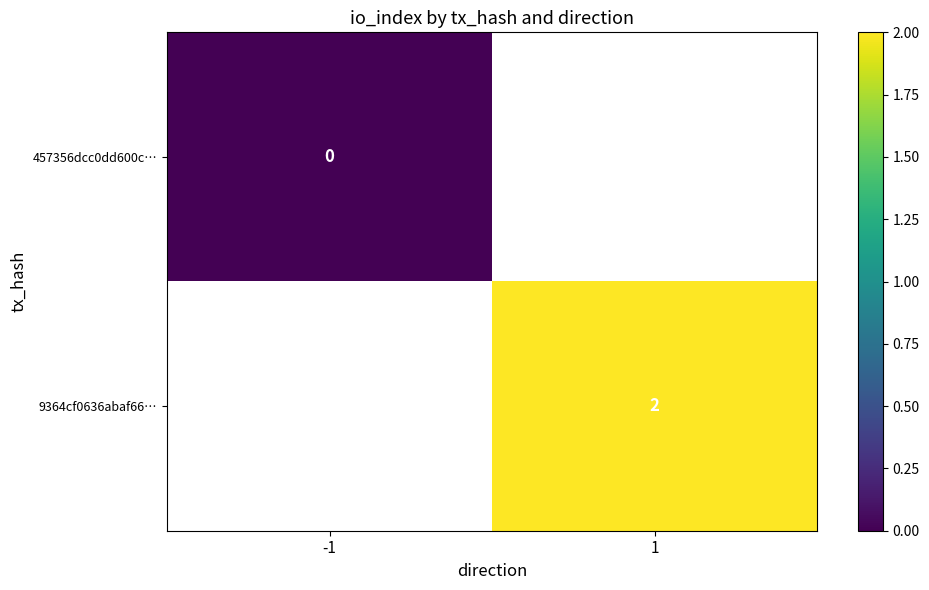

At which category does the chart reach its minimum across all series?

-1